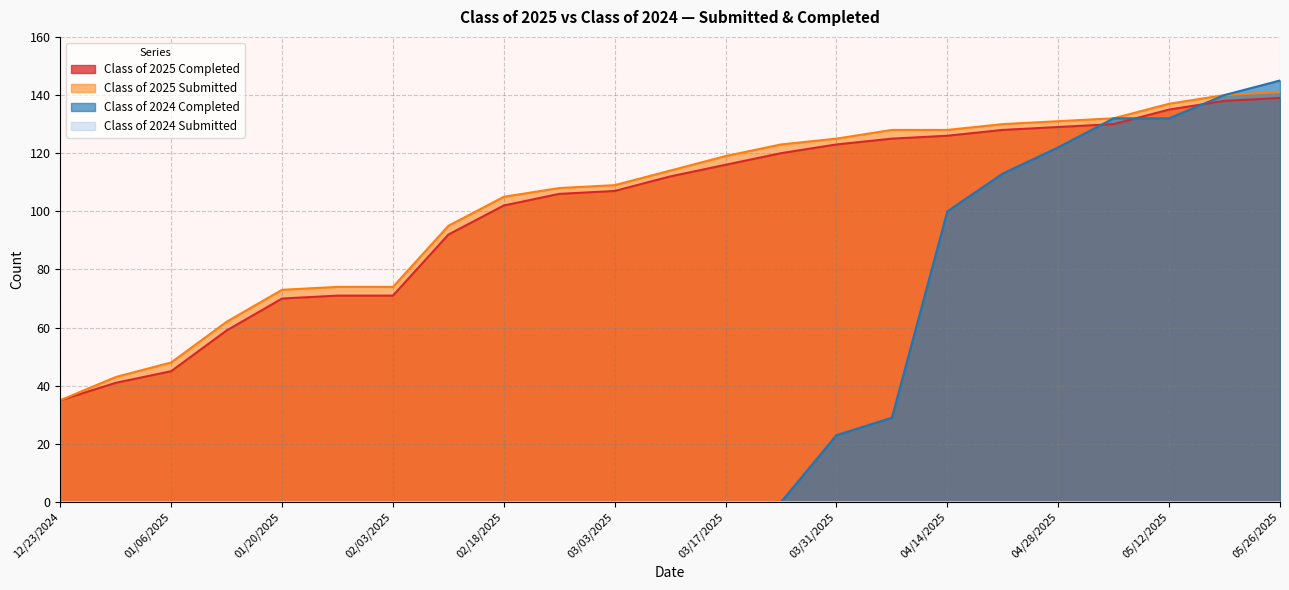

Is it true that Class of 2024 Completed equals 81 at 03/17/2025?

False